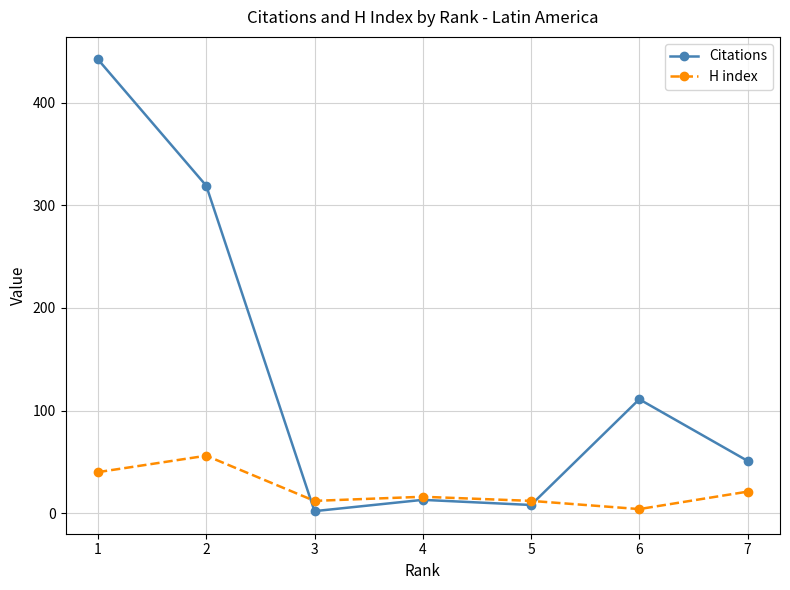

Which category has the highest value in the Citations series?

1